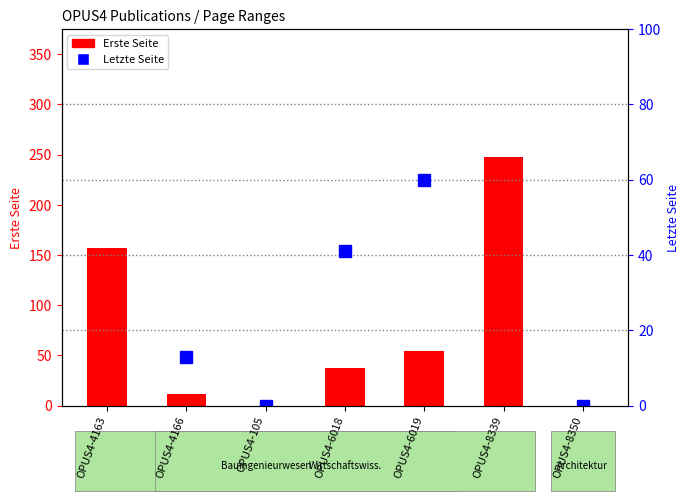

What is the difference between the second highest and second lowest values in the Erste Seite series?

157